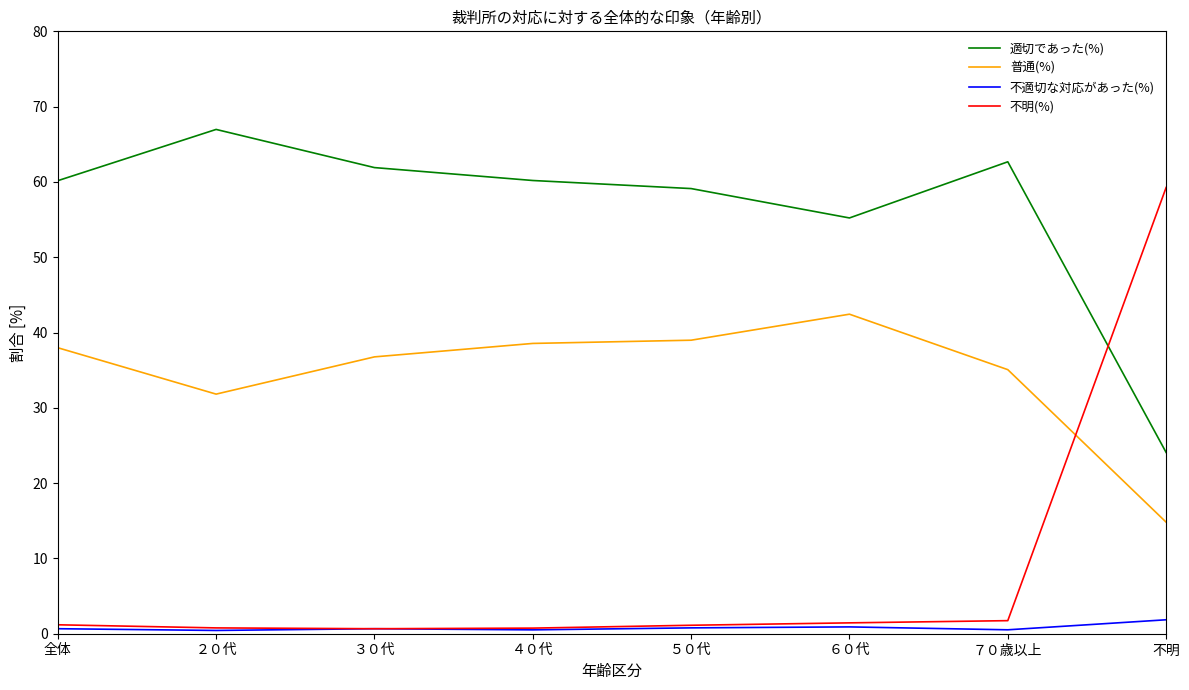

List the series in order of their peak value, highest first.

適切であった(%), 不明(%), 普通(%), 不適切な対応があった(%)